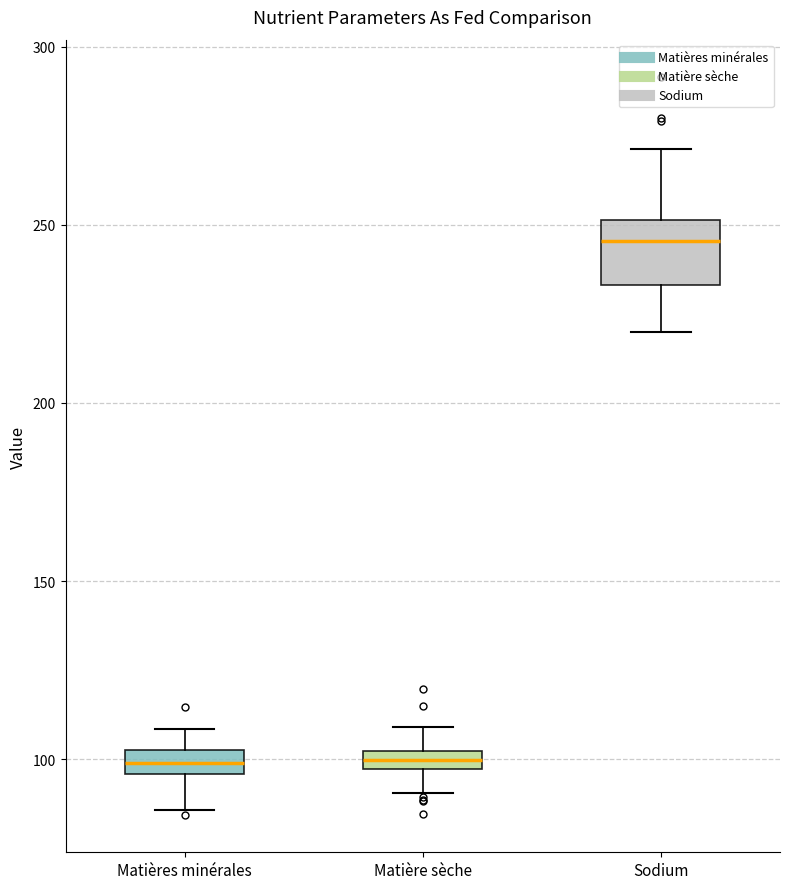

Which box is the tallest, from its lower edge to its upper edge?

Sodium